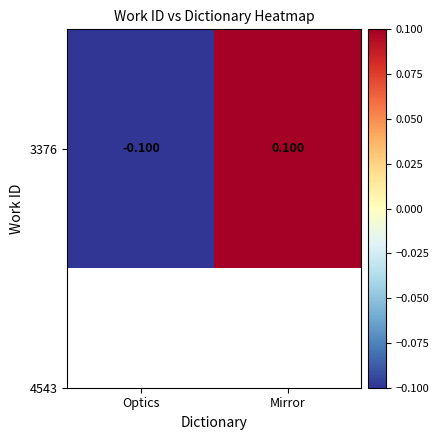

Rank the categories by value from lowest to highest.

Optics, Mirror